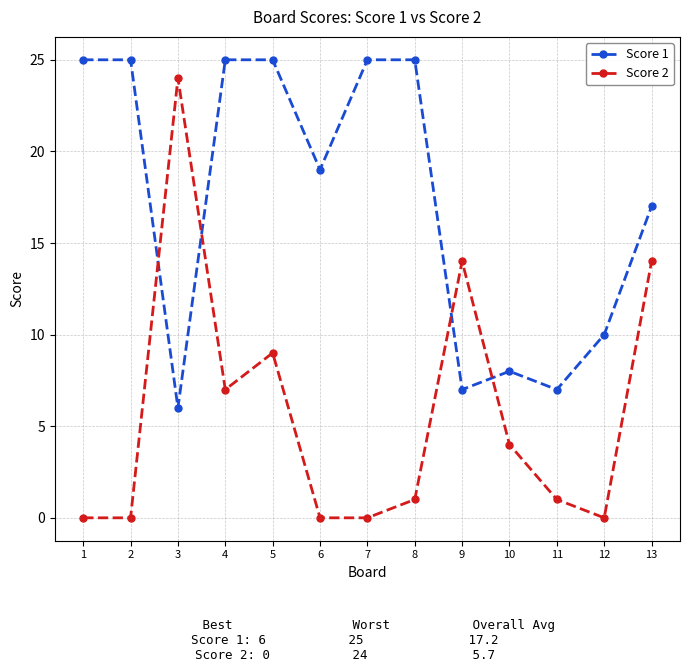

What are all the series names shown in the legend?

Score 1, Score 2